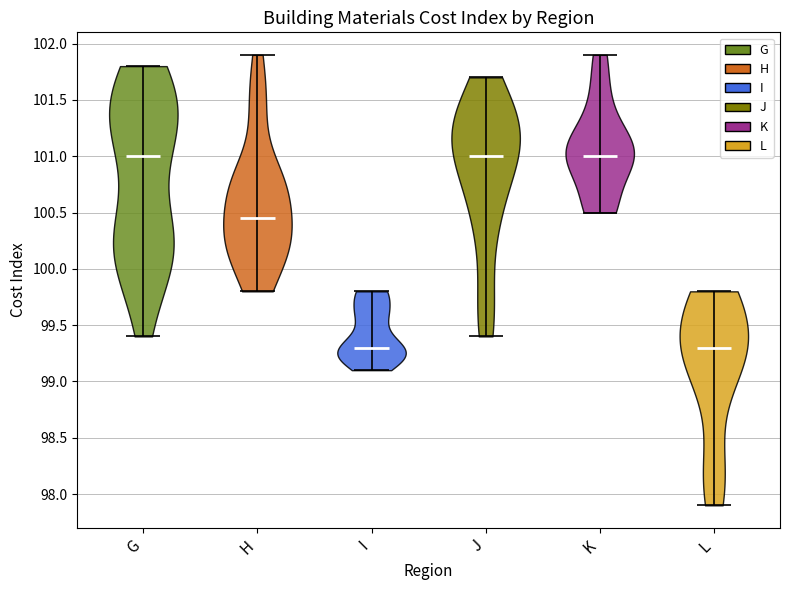

Reading left to right, read every violin against the y-axis: where its median line is, and the lowest and highest points it reaches. The values are not printed on the chart, so give them approximately, as read against the axis.

G: median line 101.00, lowest point 99.40, highest point 101.80
H: median line 100.45, lowest point 99.80, highest point 101.90
I: median line 99.30, lowest point 99.10, highest point 99.80
J: median line 101.00, lowest point 99.40, highest point 101.70
K: median line 101.00, lowest point 100.50, highest point 101.90
L: median line 99.30, lowest point 97.90, highest point 99.80